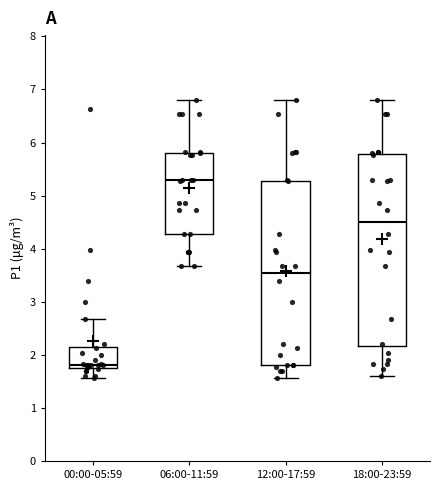

Comparing the boxes themselves (not the whiskers), which one is the tallest?

18:00-23:59